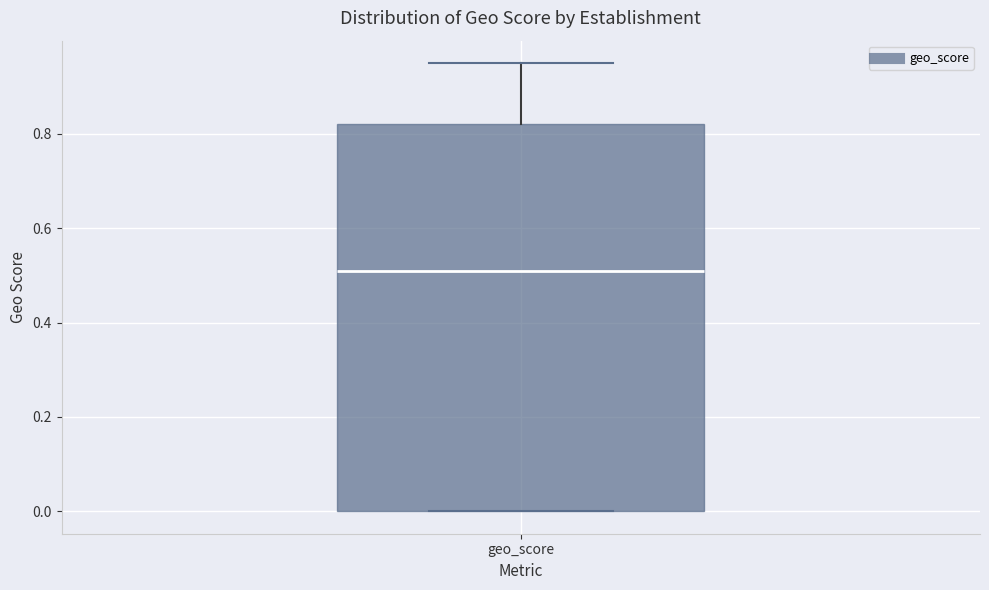

Transcribe this box plot: give where the median line is, the range the box spans, and where the two whiskers end, as read against the y-axis. The values are not printed on the chart, so give them approximately, as read against the axis.

median 0.52, box 0.00 to 0.82, whiskers 0.00 to 0.96